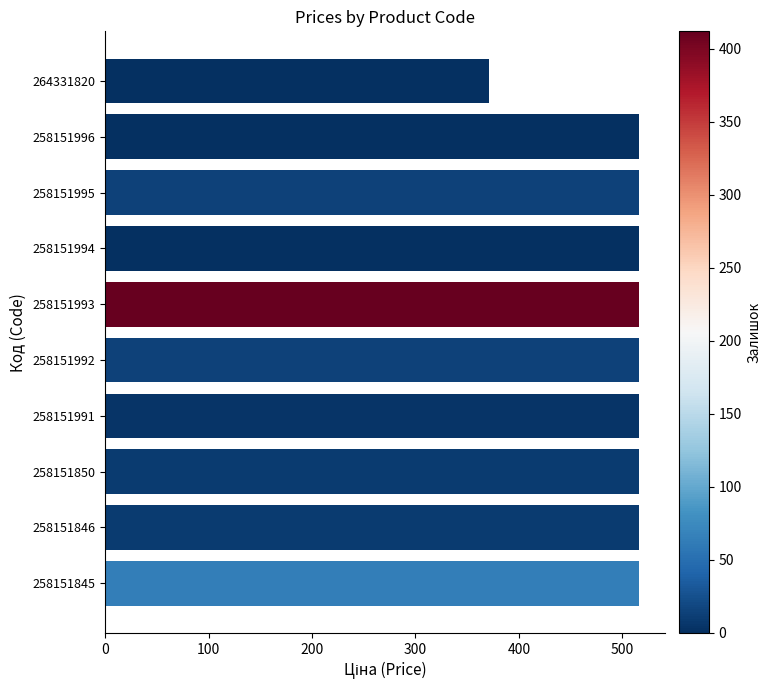

Between 258151850 and 264331820, which is larger?

258151850